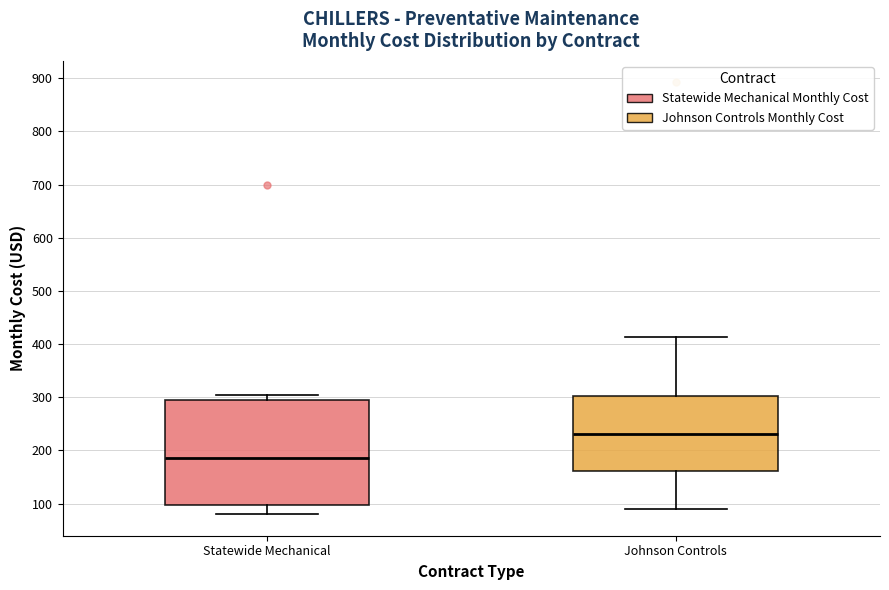

Comparing the boxes themselves (not the whiskers), which one is the tallest?

Statewide Mechanical